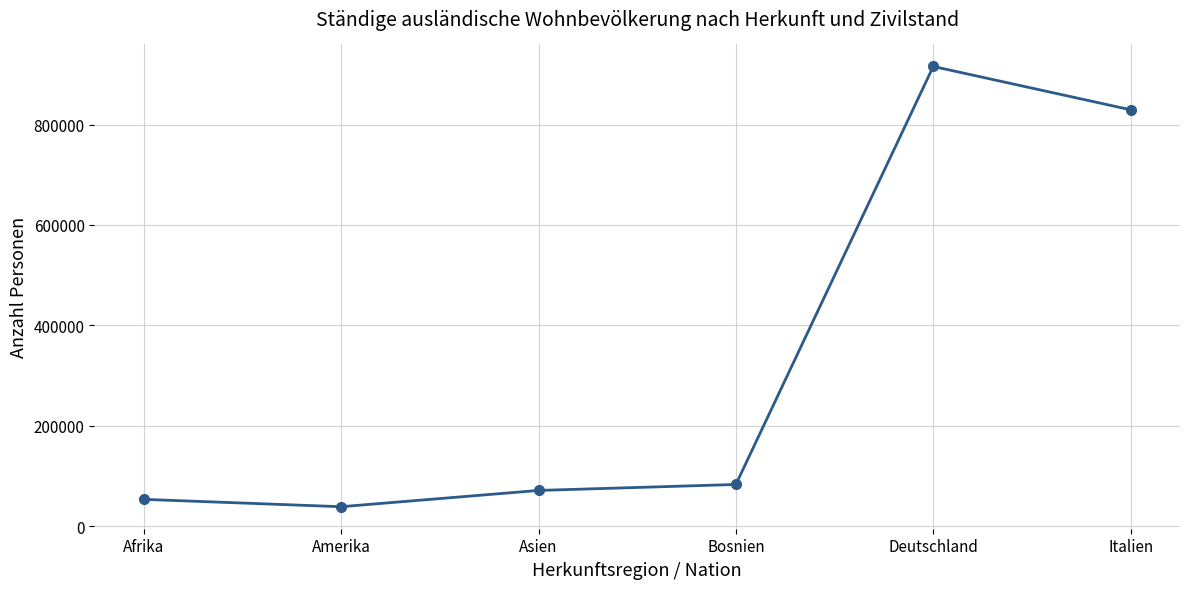

Reading right to left, transcribe all the data shown in this chart.

829573	915942	82903	70998	38585	53237